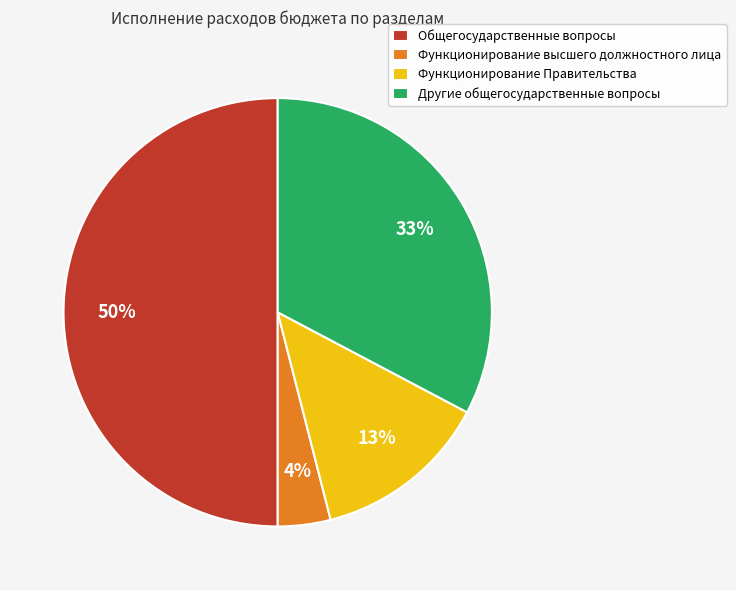

The Функционирование Правительства slice represents 4% of the pie. True or false?

False